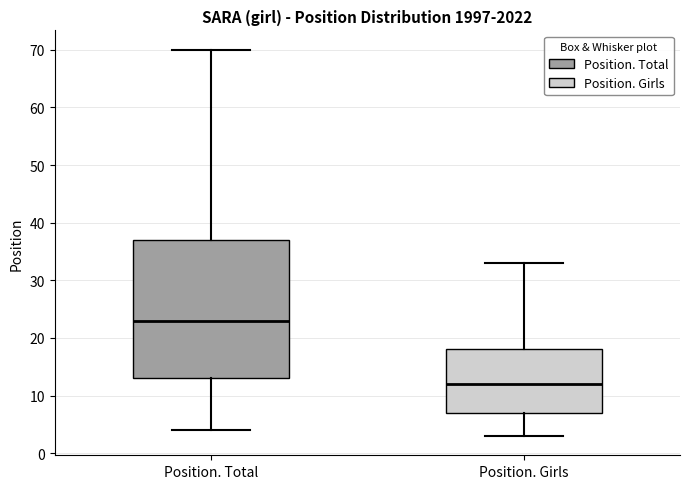

Reading left to right, transcribe this box plot: for each box, give where its median line is, the range the box spans, and where its two whiskers end, as read against the y-axis. The values are not printed on the chart, so give them approximately, as read against the axis.

Position. Total: median 23, box 13 to 37, whiskers 4 to 70
Position. Girls: median 12, box 7 to 18, whiskers 3 to 33